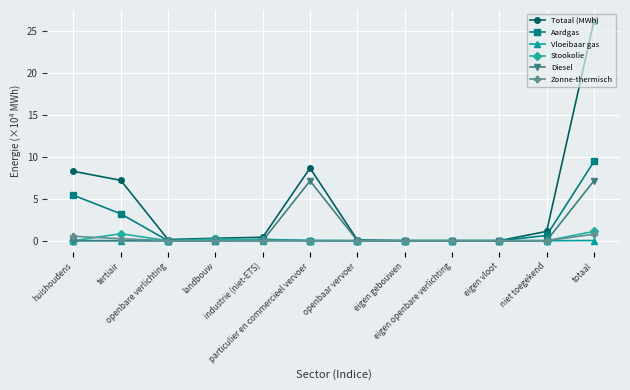

What is the maximum value shown in the chart?

26.1